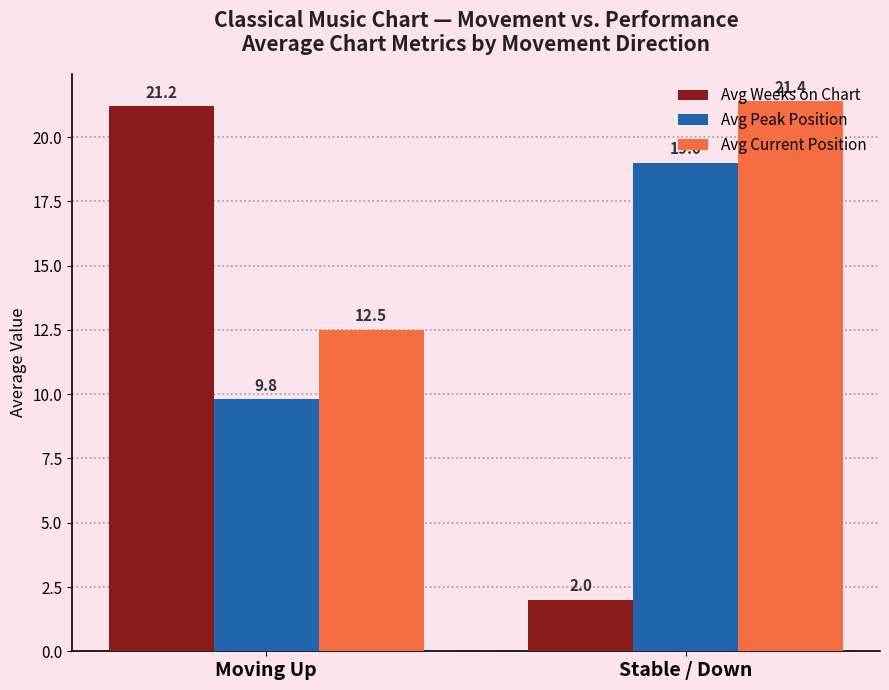

Reading right to left, list all the values displayed in this chart.

Avg Weeks on Chart: 2.0	21.2
Avg Peak Position: 19.0	9.8
Avg Current Position: 21.4	12.5